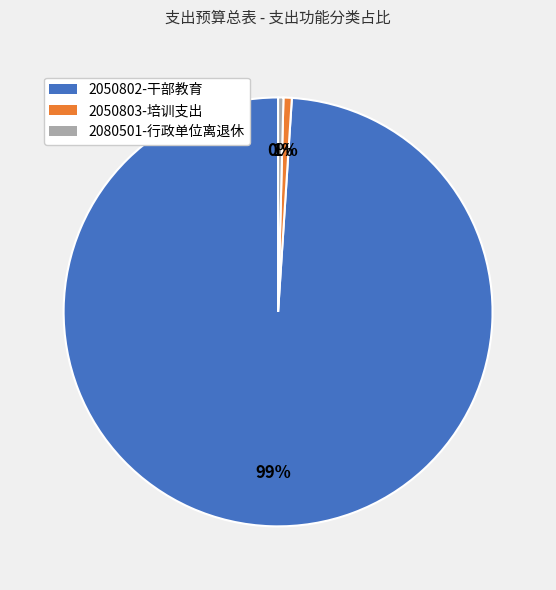

Is there a majority slice in this chart?

Yes